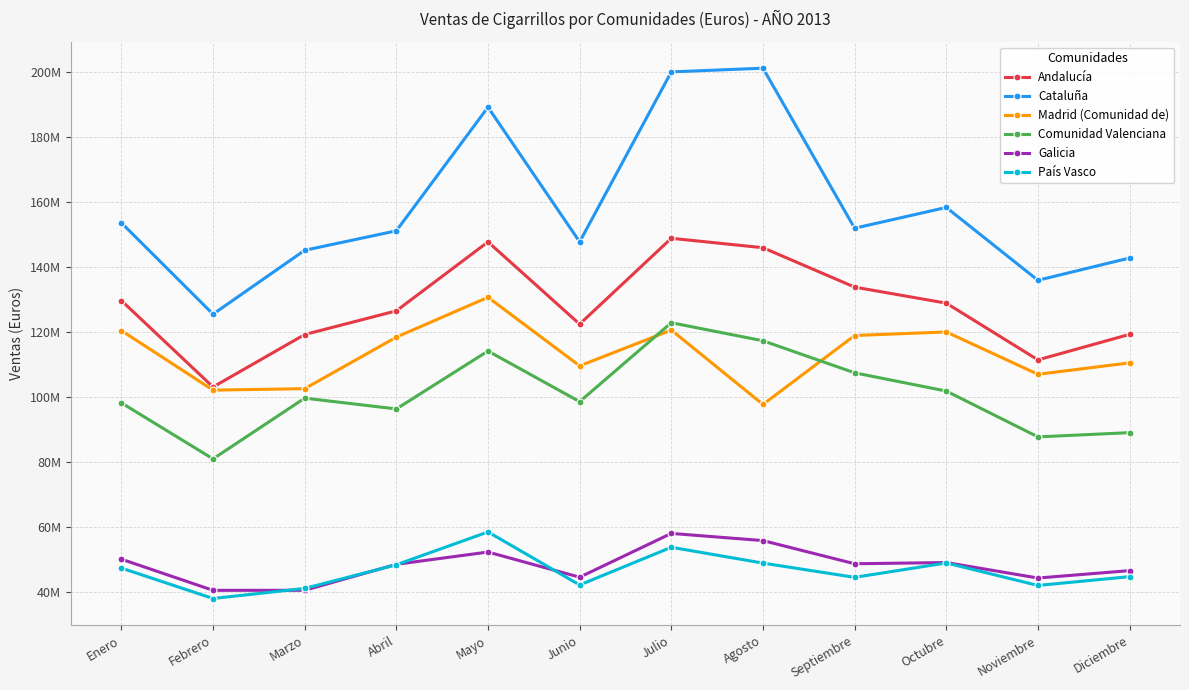

Reading left to right, list all the values displayed in this chart.

Andalucía: Enero=129737594	Febrero=103134962	Marzo=119284614	Abril=126572443	Mayo=147787552	Junio=122481772	Julio=148903121	Agosto=145996699	Septiembre=133876681	Octubre=128934849	Noviembre=111482105	Diciembre=119334433
Cataluña: Enero=153668864	Febrero=125551881	Marzo=145211047	Abril=151203375	Mayo=189248723	Junio=147807203	Julio=200110841	Agosto=201249395	Septiembre=151998178	Octubre=158394020	Noviembre=135977623	Diciembre=142832299
Madrid (Comunidad de): Enero=120500957	Febrero=102166554	Marzo=102619983	Abril=118472989	Mayo=130749806	Junio=109641049	Julio=120655967	Agosto=97757467	Septiembre=118978223	Octubre=120080661	Noviembre=107043005	Diciembre=110567230
Comunidad Valenciana: Enero=98257442	Febrero=81007709	Marzo=99706798	Abril=96382250	Mayo=114206735	Junio=98621402	Julio=122914851	Agosto=117358816	Septiembre=107499804	Octubre=101887847	Noviembre=87783085	Diciembre=89084866
Galicia: Enero=50145688	Febrero=40553305	Marzo=40565988	Abril=48566989	Mayo=52341573	Junio=44598326	Julio=58071529	Agosto=55863282	Septiembre=48734796	Octubre=49113137	Noviembre=44341160	Diciembre=46621634
País Vasco: Enero=47408146	Febrero=38042191	Marzo=41149157	Abril=48424695	Mayo=58526949	Junio=42205189	Julio=53808461	Agosto=48939431	Septiembre=44551811	Octubre=48981808	Noviembre=42056417	Diciembre=44769848